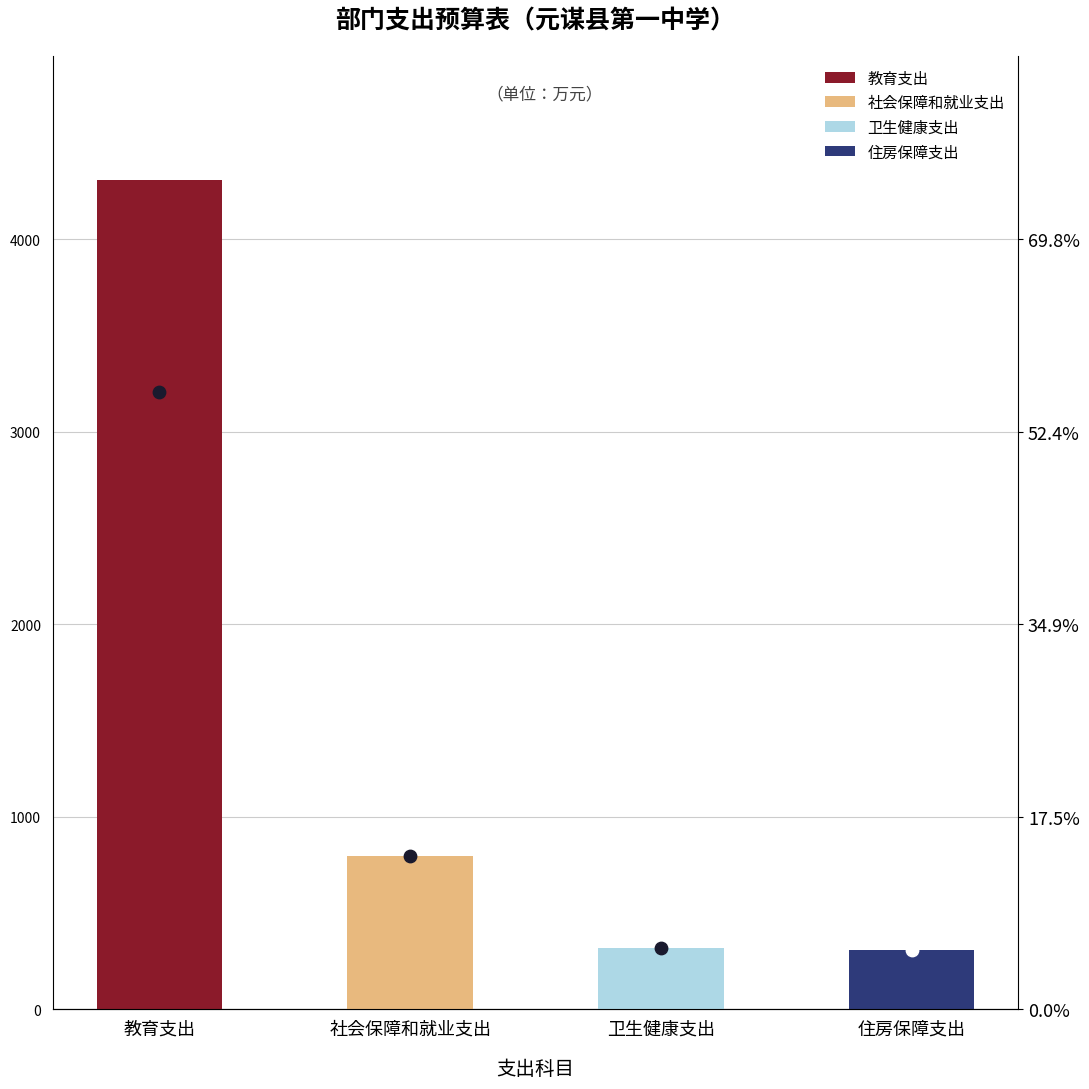

Between 教育支出 and 卫生健康支出, which is larger?

教育支出